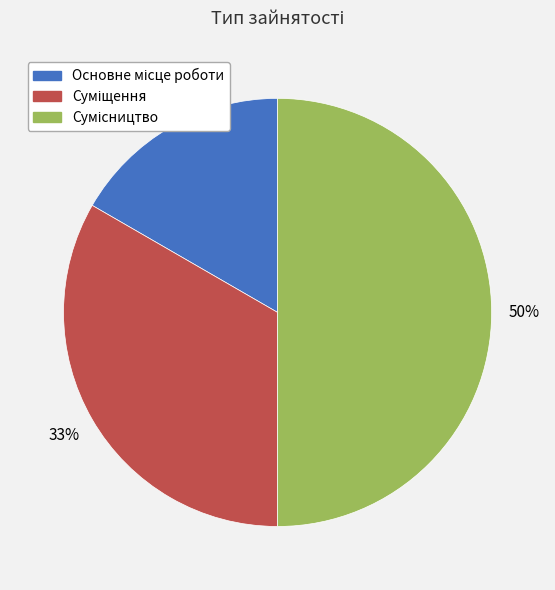

To the nearest percent, what is the average slice percentage?

33%